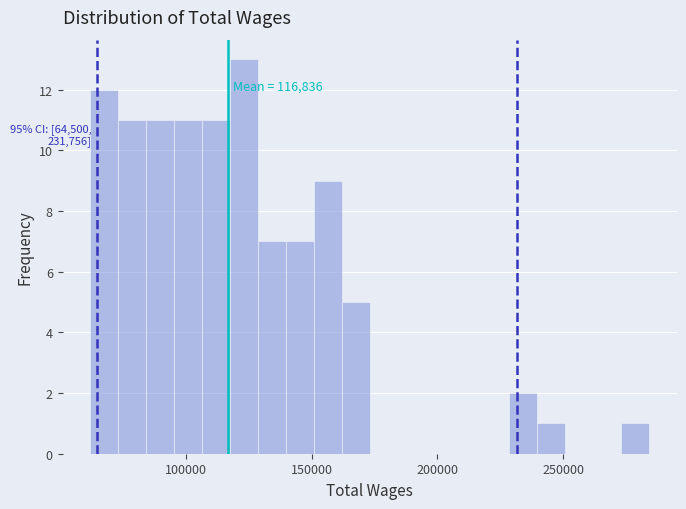

Read against the x-axis, roughly where is the centre of the tallest bar?

125000